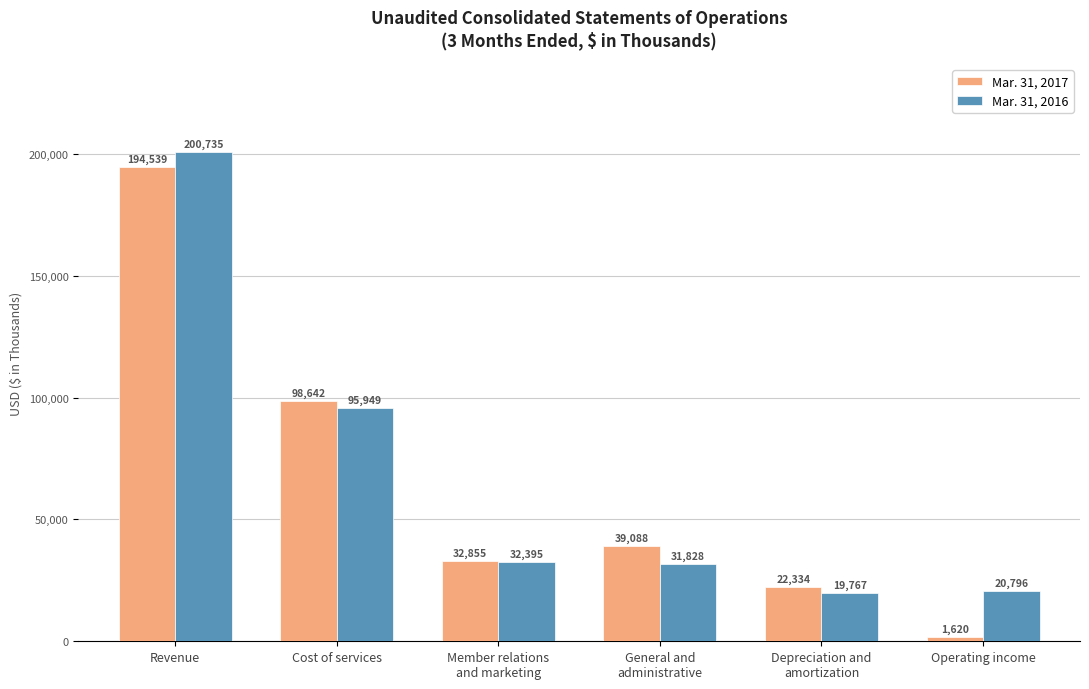

What is the difference between the Mar. 31, 2016 values at Operating income and Depreciation and
amortization?

1029